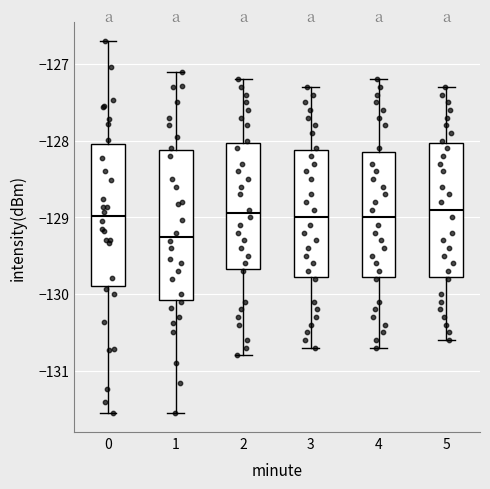

Which box is the tallest, from its lower edge to its upper edge?

1